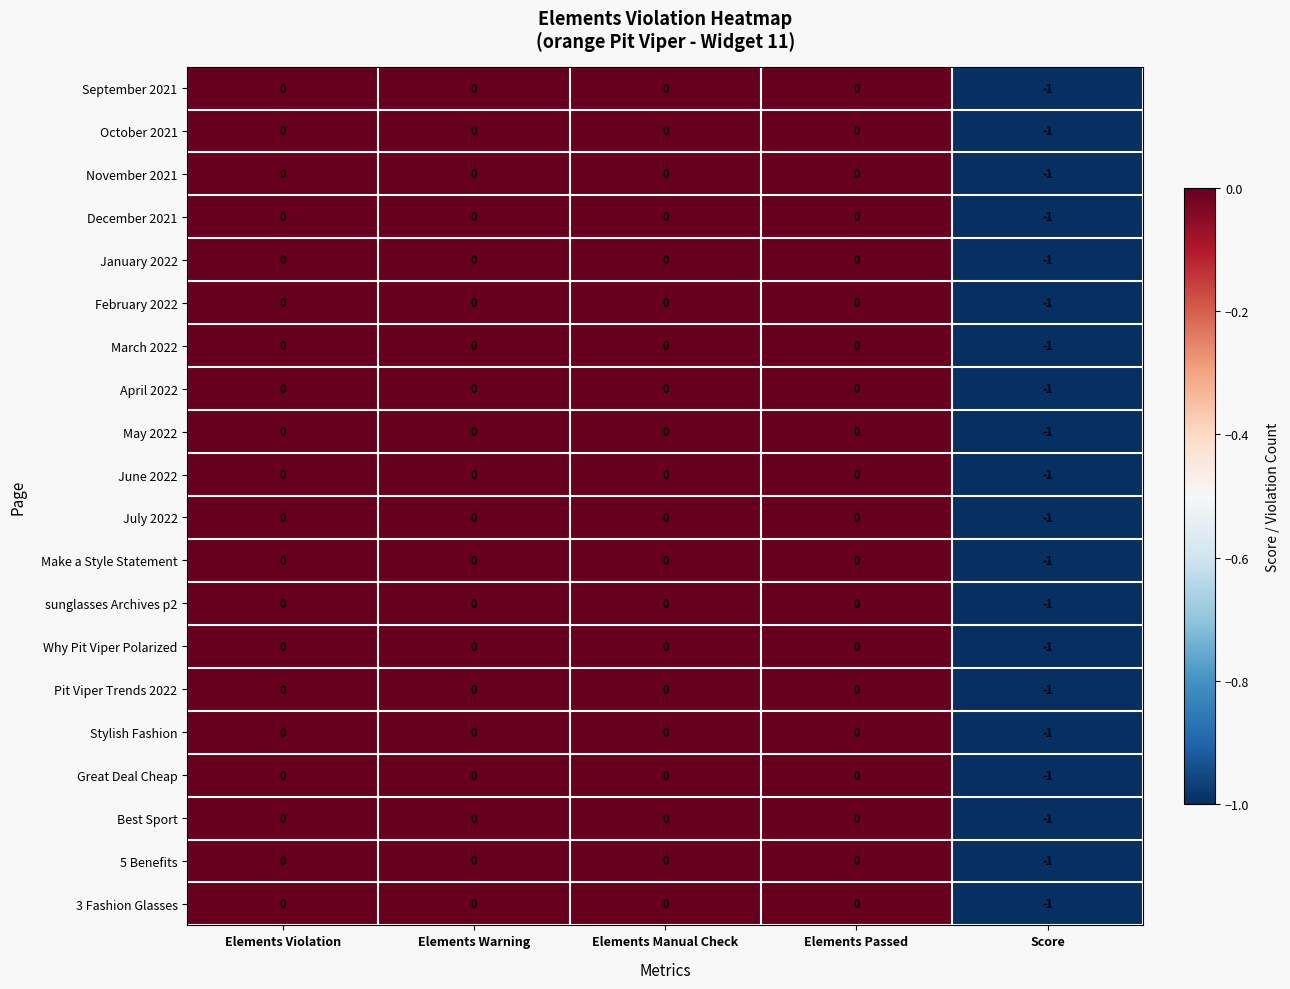

Is the value of March 2022 at Score greater than the value of February 2022 at Elements Passed?

No